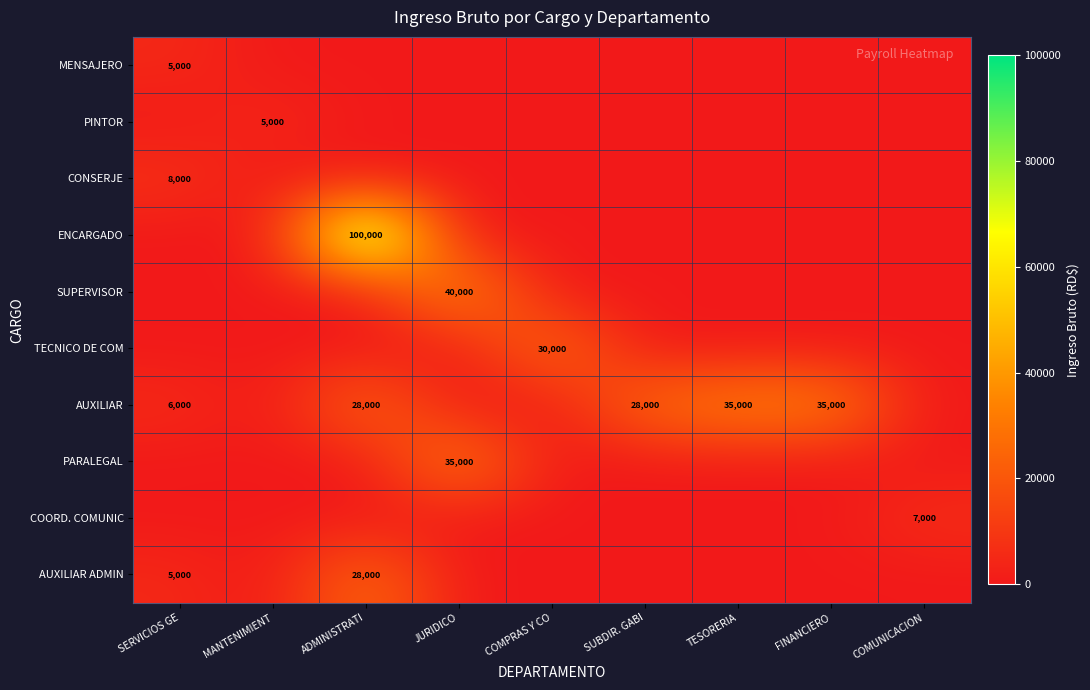

The value of MENSAJERO at COMUNICACION is 2101. True or false?

False